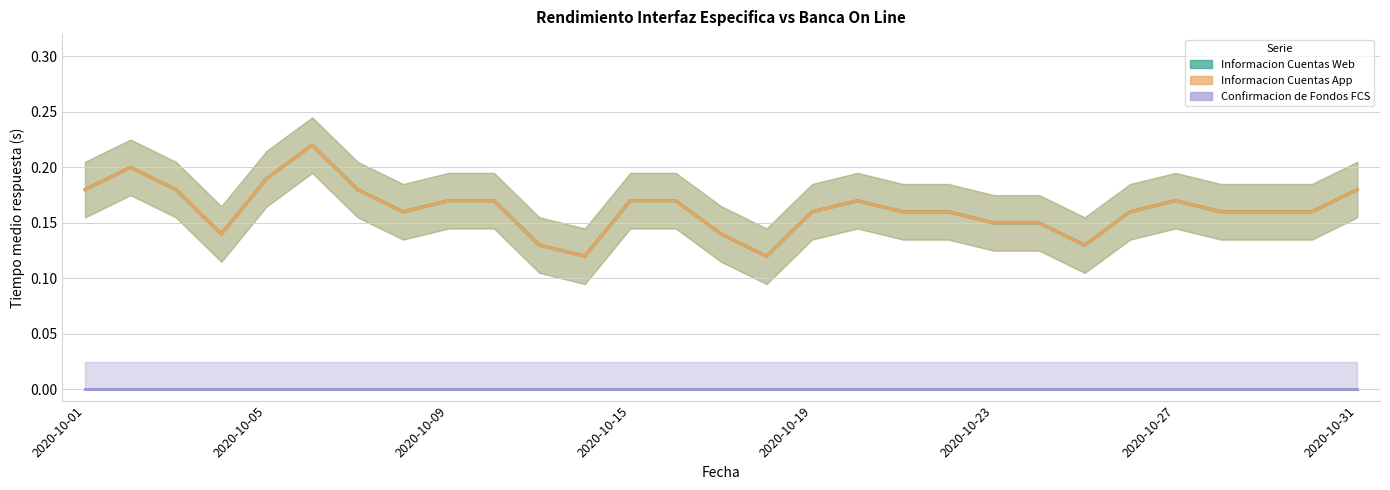

What is the value of the Informacion Cuentas Web point at the 21st from the left?

0.1